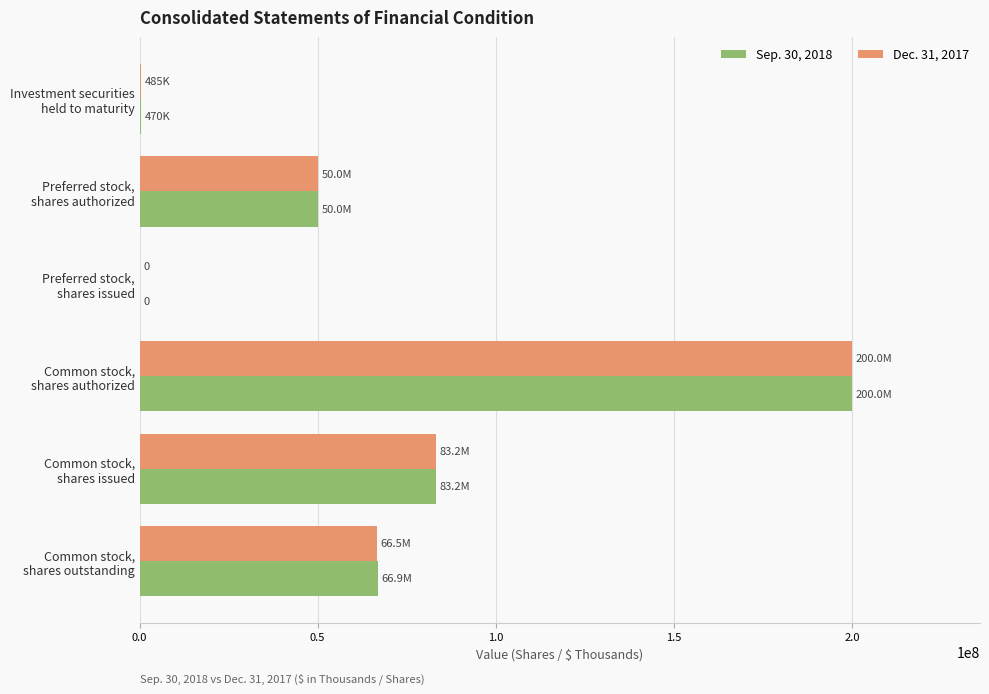

Count the number of categories in the chart.

6